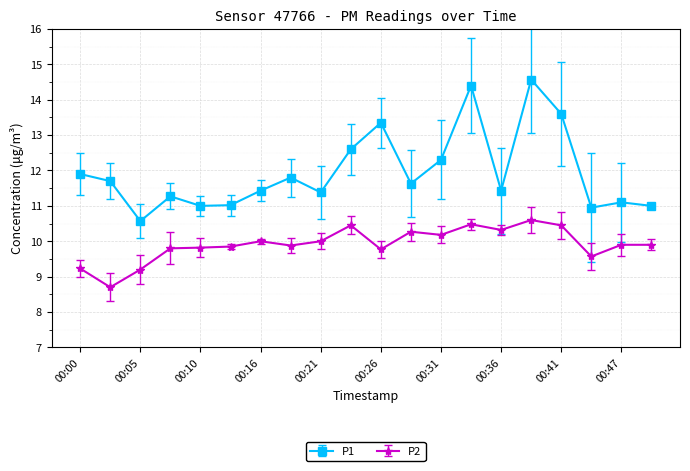

True or false: P1 has more than 1 interior local peaks.

True